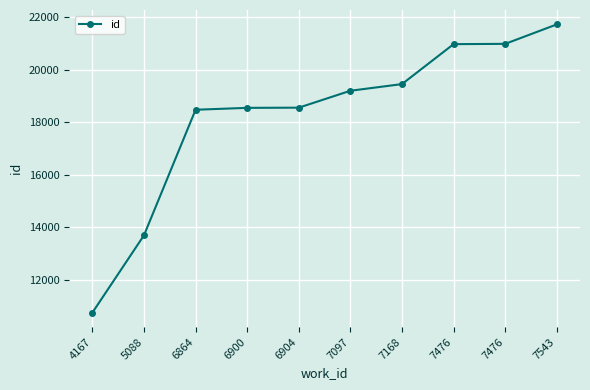

True or false: the data has more than 2 interior local peaks.

False